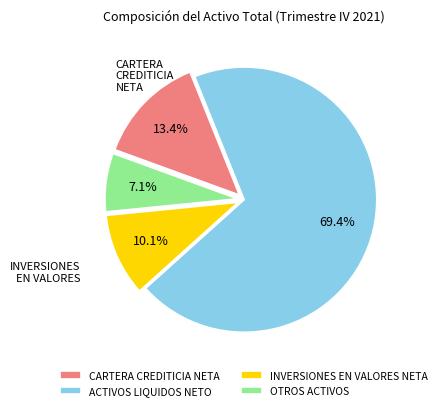

Do CARTERA CREDITICIA NETA and ACTIVOS LIQUIDOS NETO together represent more than half of the pie?

Yes